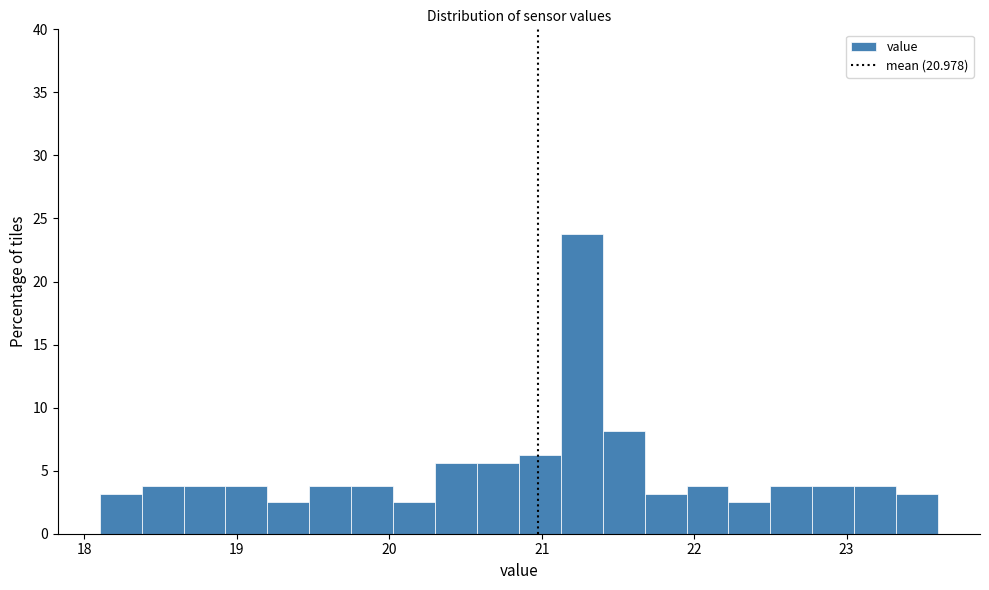

Read against the x-axis, roughly where is the centre of the tallest bar?

21.3